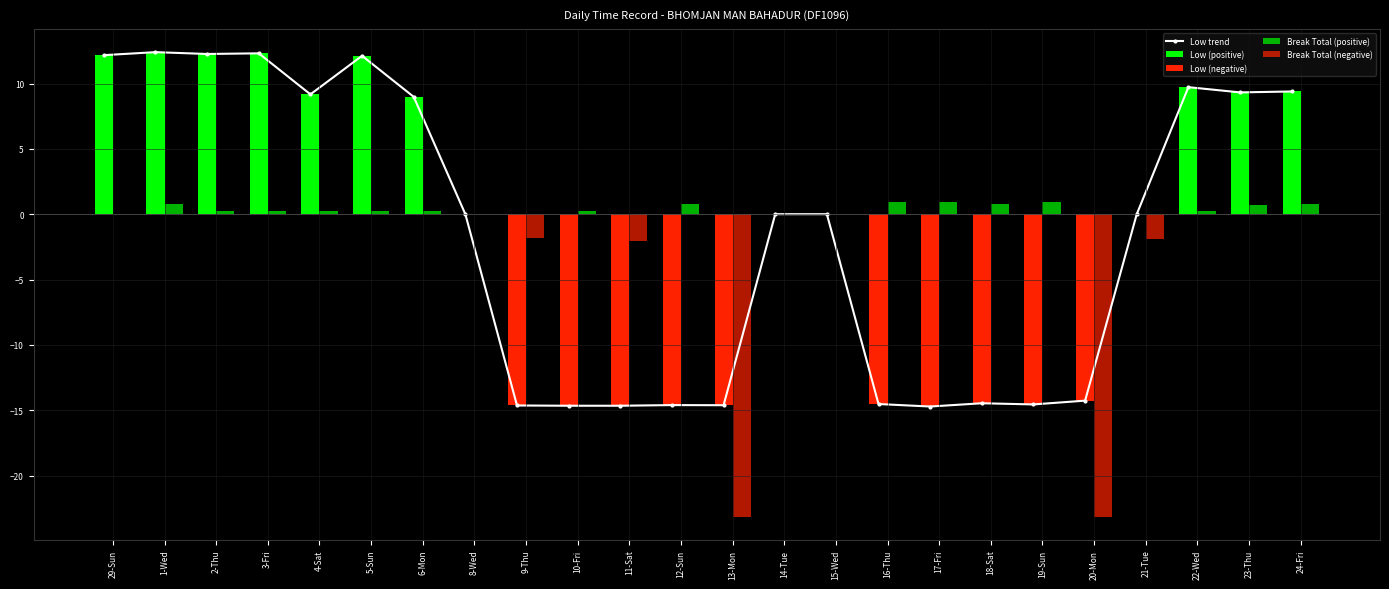

Reading left to right, transcribe all the data shown in this chart.

Low trend: 29-Sun=12.2	1-Wed=12.4	2-Thu=12.3	3-Fri=12.3	4-Sat=9.2	5-Sun=12.1	6-Mon=9.0	8-Wed=0.0	9-Thu=-14.6	10-Fri=-14.7	11-Sat=-14.7	12-Sun=-14.6	13-Mon=-14.6	14-Tue=0.0	15-Wed=0.0	16-Thu=-14.5	17-Fri=-14.7	18-Sat=-14.5	19-Sun=-14.6	20-Mon=-14.3	21-Tue=0.0	22-Wed=9.7	23-Thu=9.3	24-Fri=9.4
Low (positive): 29-Sun=12.2	1-Wed=12.4	2-Thu=12.3	3-Fri=12.3	4-Sat=9.2	5-Sun=12.1	6-Mon=9.0	8-Wed=0.0	9-Thu=0.0	10-Fri=0.0	11-Sat=0.0	12-Sun=0.0	13-Mon=0.0	14-Tue=0.0	15-Wed=0.0	16-Thu=0.0	17-Fri=0.0	18-Sat=0.0	19-Sun=0.0	20-Mon=0.0	21-Tue=0.0	22-Wed=9.7	23-Thu=9.3	24-Fri=9.4
Low (negative): 29-Sun=0.0	1-Wed=0.0	2-Thu=0.0	3-Fri=0.0	4-Sat=0.0	5-Sun=0.0	6-Mon=0.0	8-Wed=0.0	9-Thu=-14.6	10-Fri=-14.7	11-Sat=-14.7	12-Sun=-14.6	13-Mon=-14.6	14-Tue=0.0	15-Wed=0.0	16-Thu=-14.5	17-Fri=-14.7	18-Sat=-14.5	19-Sun=-14.6	20-Mon=-14.3	21-Tue=0.0	22-Wed=0.0	23-Thu=0.0	24-Fri=0.0
Break Total (positive): 29-Sun=0.0	1-Wed=0.8	2-Thu=0.2	3-Fri=0.2	4-Sat=0.3	5-Sun=0.3	6-Mon=0.3	8-Wed=0.0	9-Thu=0.0	10-Fri=0.2	11-Sat=0.0	12-Sun=0.8	13-Mon=0.0	14-Tue=0.0	15-Wed=0.0	16-Thu=0.9	17-Fri=0.9	18-Sat=0.8	19-Sun=0.9	20-Mon=0.0	21-Tue=0.0	22-Wed=0.2	23-Thu=0.7	24-Fri=0.8
Break Total (negative): 29-Sun=0.0	1-Wed=0.0	2-Thu=0.0	3-Fri=0.0	4-Sat=0.0	5-Sun=0.0	6-Mon=0.0	8-Wed=0.0	9-Thu=-1.8	10-Fri=0.0	11-Sat=-2.1	12-Sun=0.0	13-Mon=-23.1	14-Tue=0.0	15-Wed=0.0	16-Thu=0.0	17-Fri=0.0	18-Sat=0.0	19-Sun=0.0	20-Mon=-23.1	21-Tue=-1.9	22-Wed=0.0	23-Thu=0.0	24-Fri=0.0